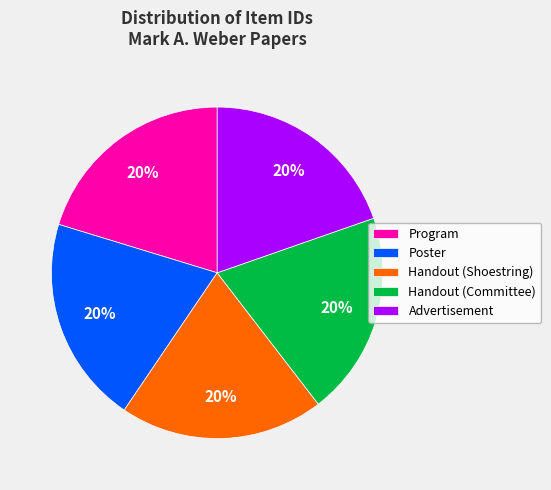

The Program slice represents 15% of the pie. True or false?

False